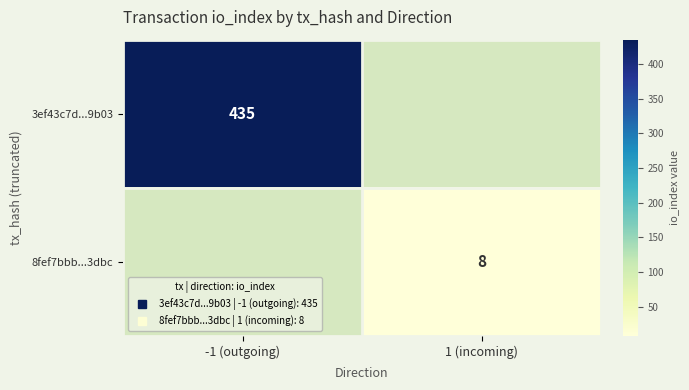

Which has a higher value, 1 (incoming) or -1 (outgoing)?

-1 (outgoing)